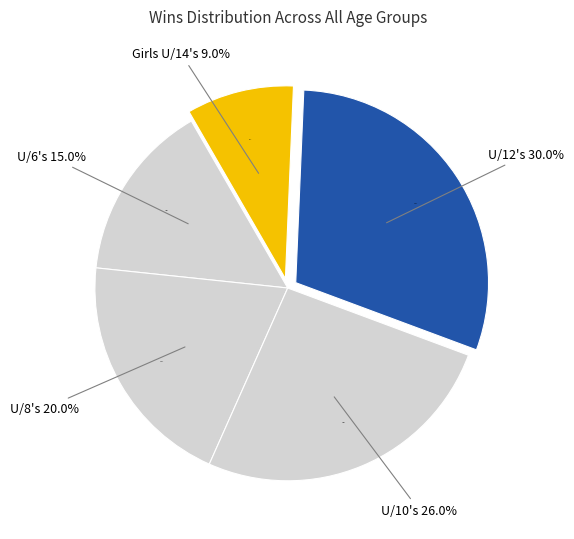

Is there a majority slice in this chart?

No